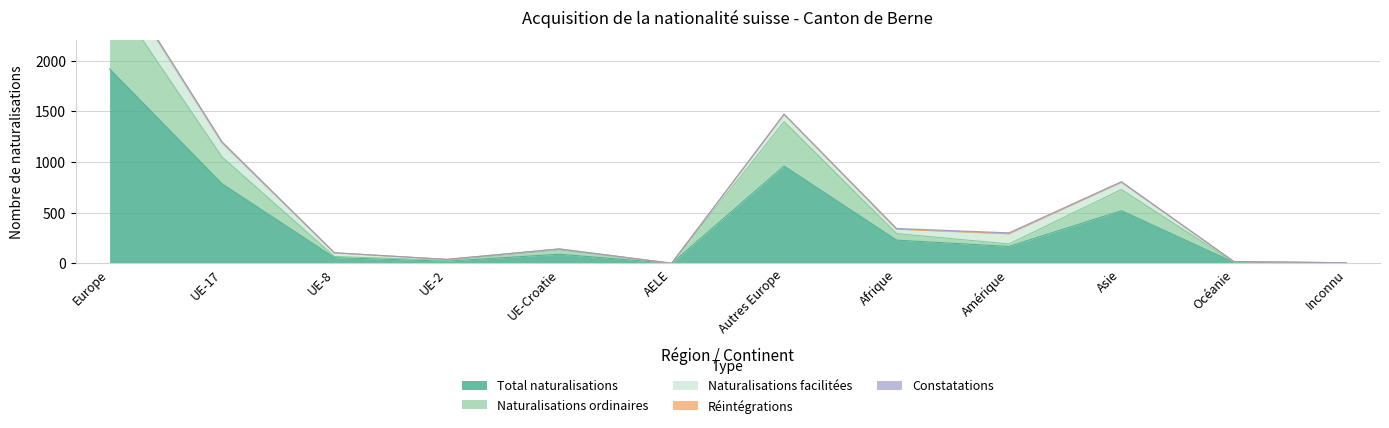

Which series has the largest total across all categories?

Total naturalisations